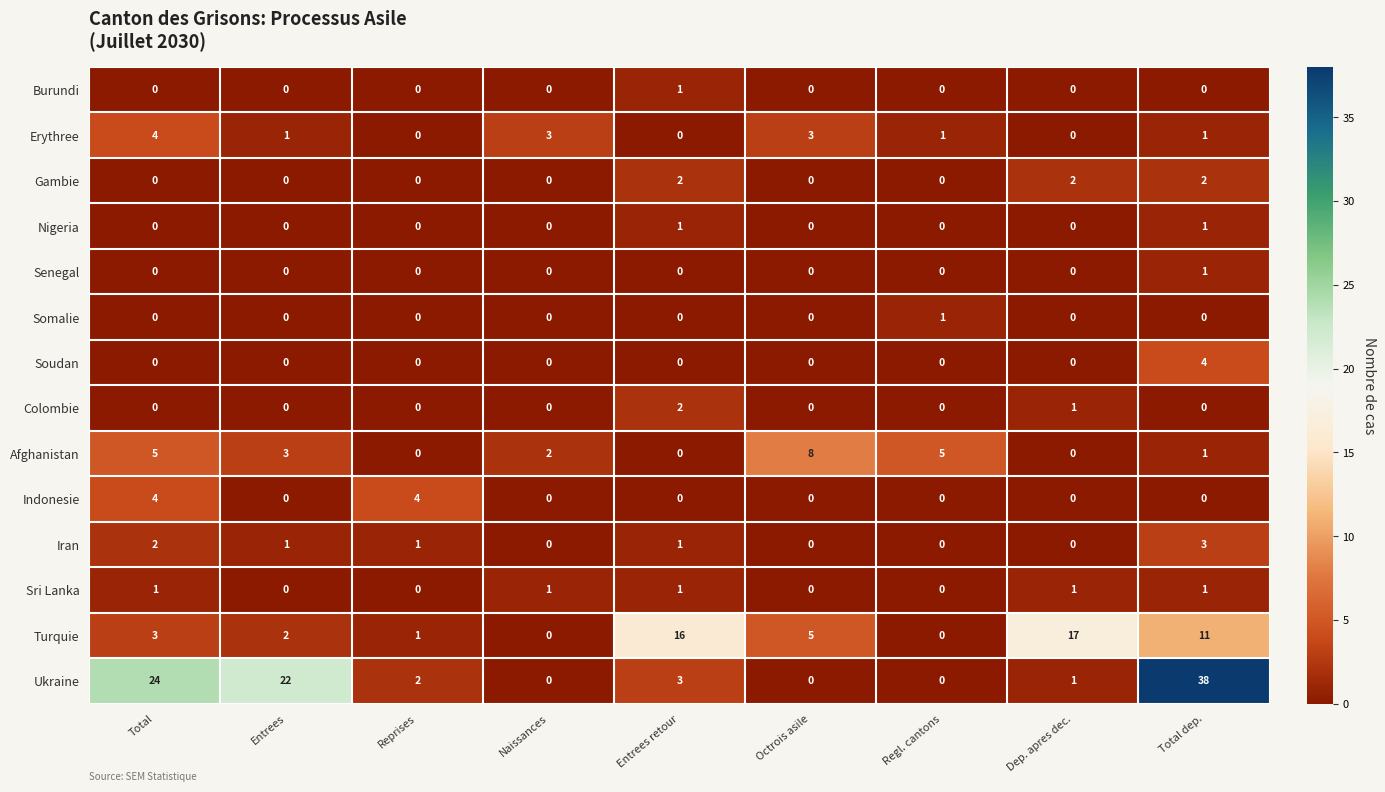

What is the difference between the highest and lowest values at Total dep.?

38